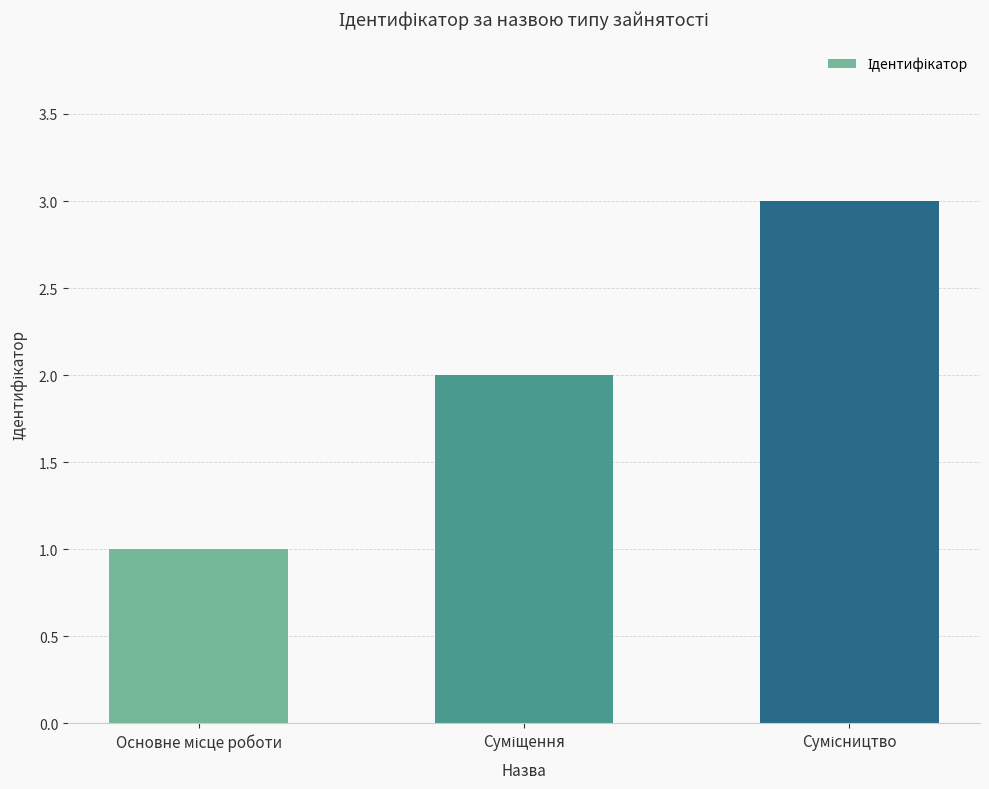

What is the difference between the maximum and minimum values?

2